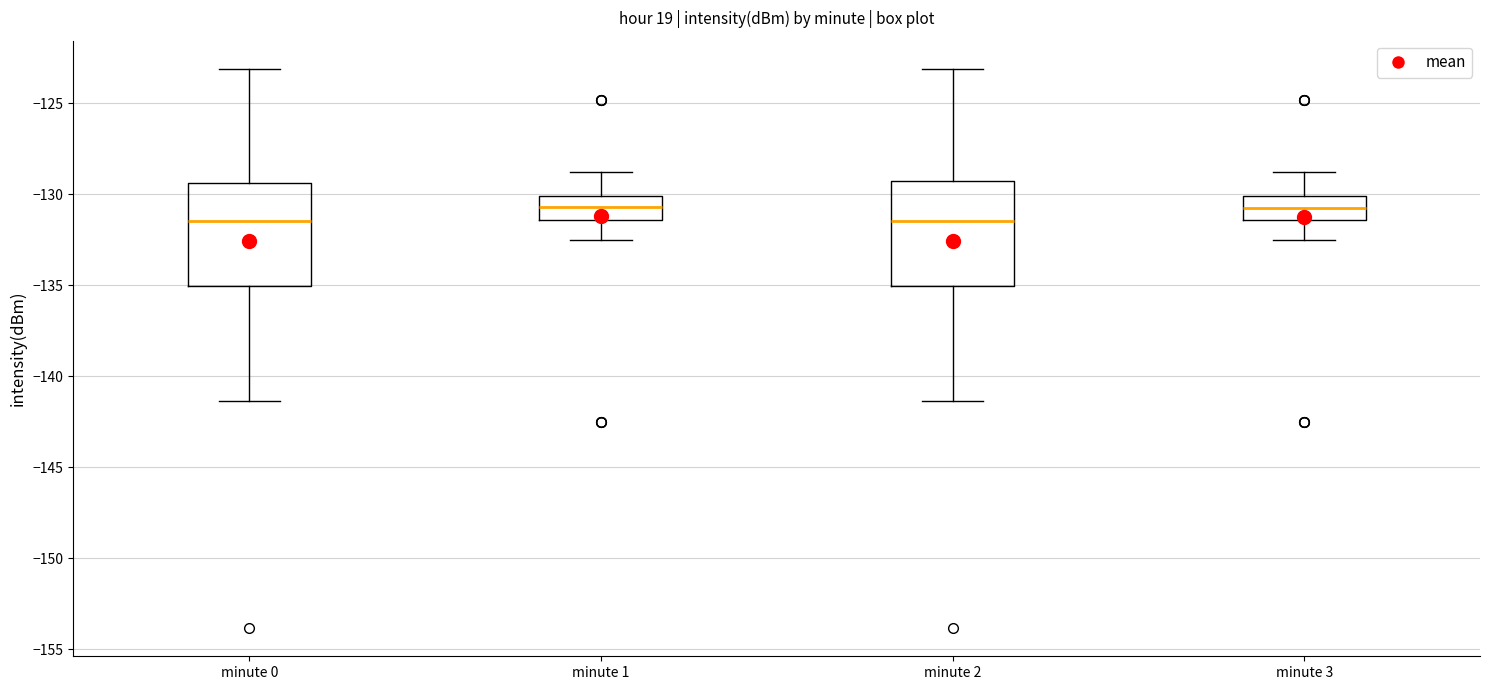

Reading left to right, read every box against the y-axis: the position of its median line, the range the box covers, and the ends of its whiskers. The values are not printed on the chart, so give them approximately, as read against the axis.

minute 0: median -131.5, box -135.0 to -129.5, whiskers -141.5 to -123.0
minute 1: median -130.5, box -131.5 to -130.0, whiskers -132.5 to -129.0
minute 2: median -131.5, box -135.0 to -129.5, whiskers -141.5 to -123.0
minute 3: median -130.5, box -131.5 to -130.0, whiskers -132.5 to -129.0